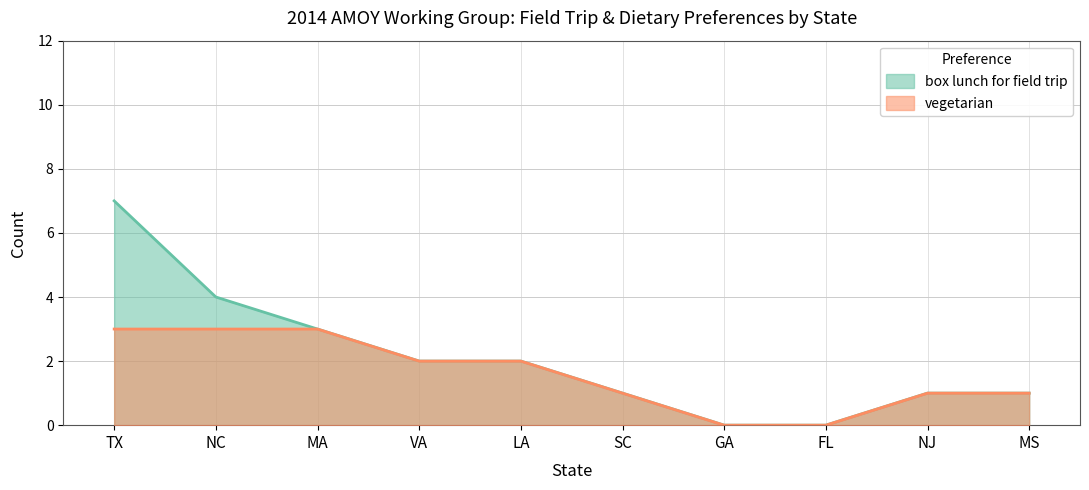

At which label does vegetarian first exceed 2?

TX